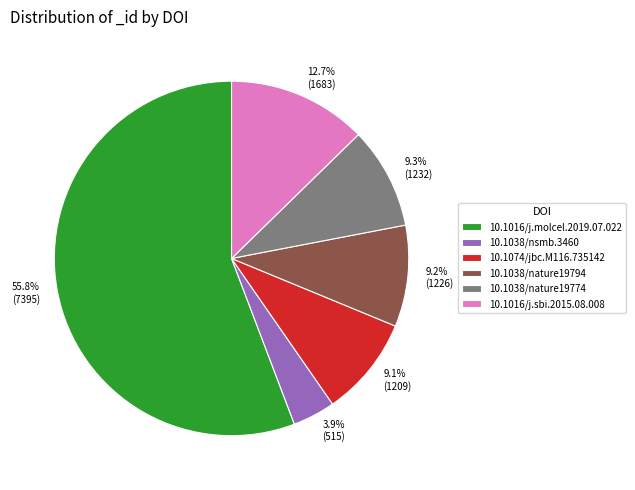

Is there a majority slice in this chart?

Yes